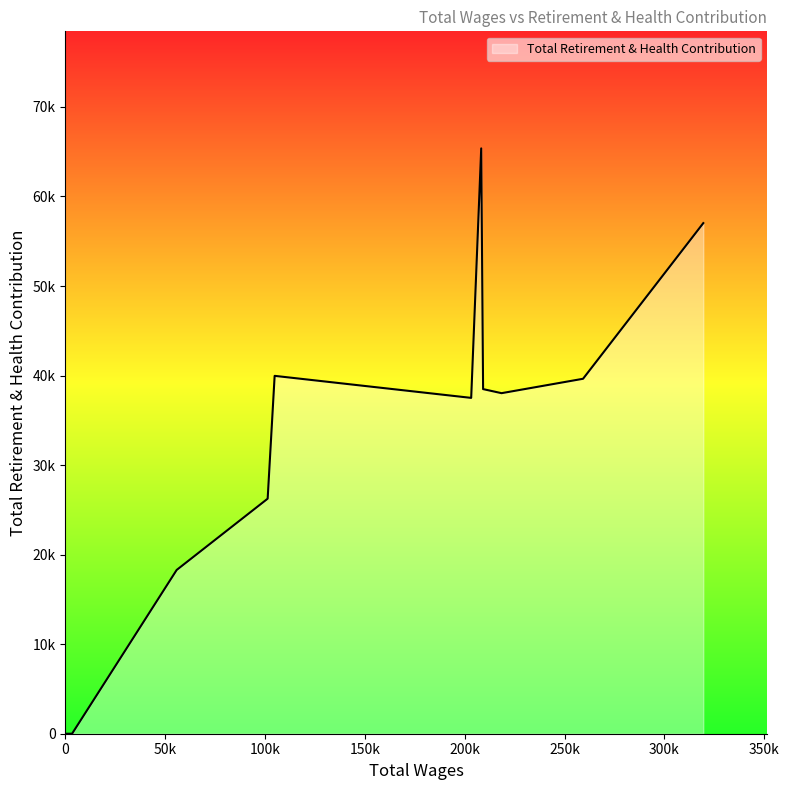

Read the value at 208234.0.

65368